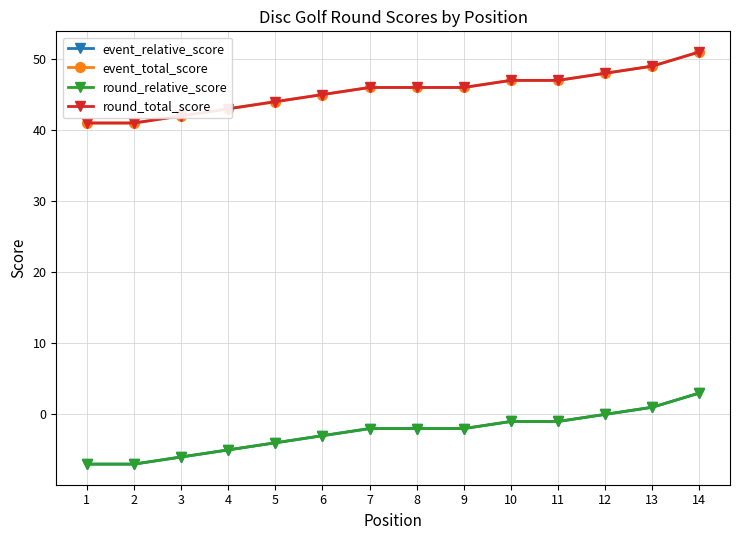

What is the sum of the event_total_score values at 10 and 6?

92